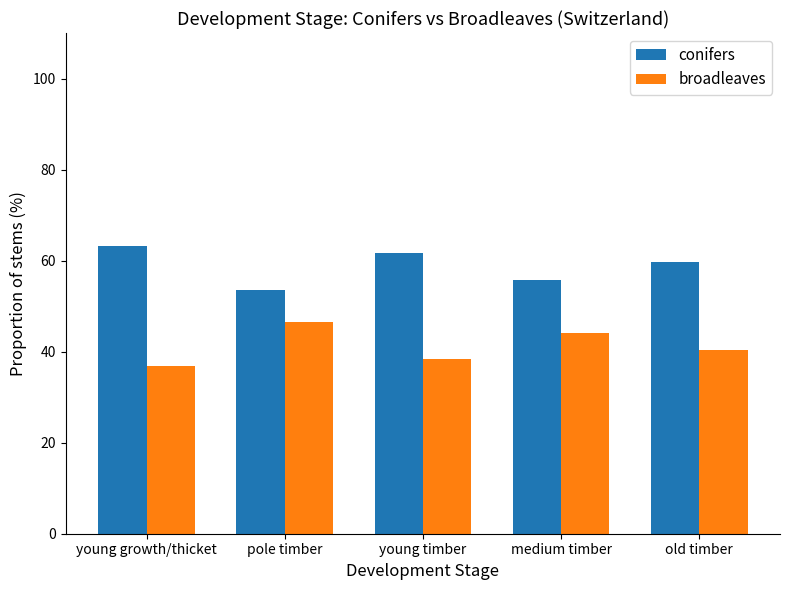

Where is broadleaves nearest to the value 41?

old timber